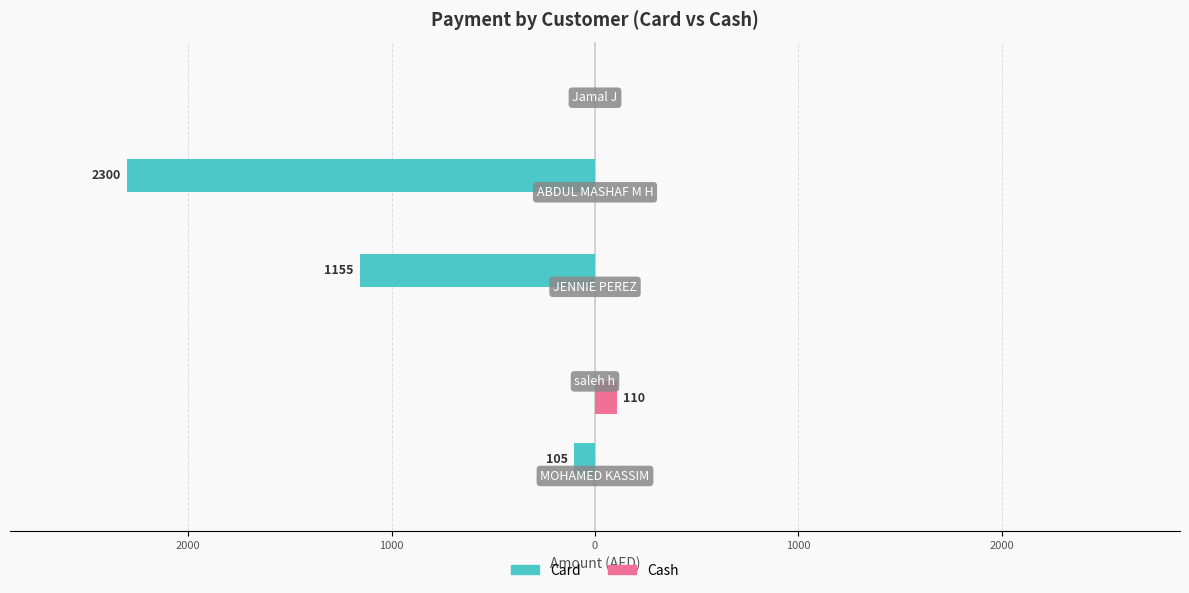

Reading left to right, extract all data points from this chart.

Card: -105	0	-1155	-2300	0
Cash: 0	110	0	0	0